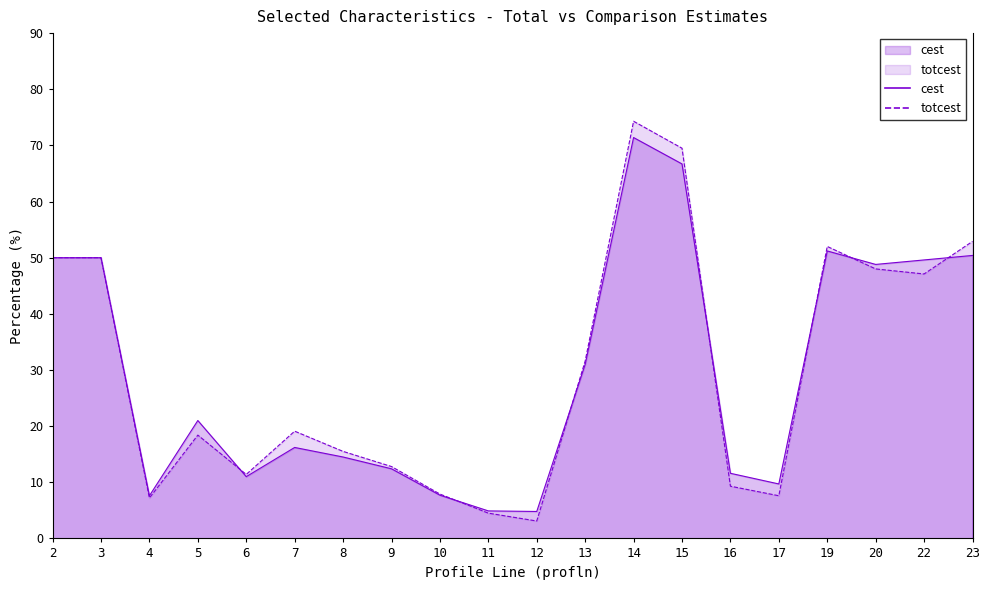

What is the smallest value displayed?

3.1